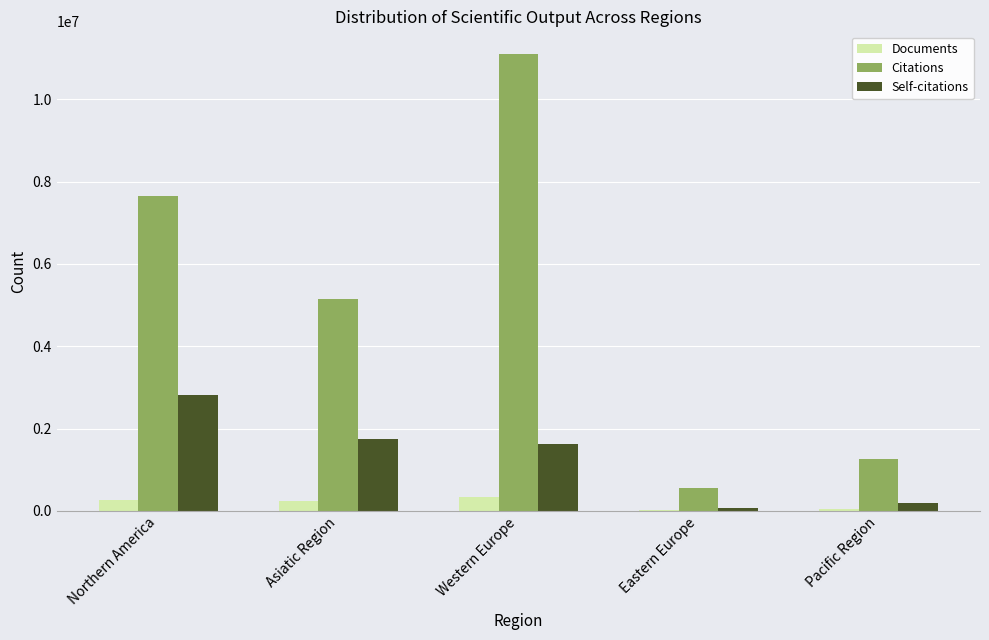

The Self-citations series shows 1632639 at Western Europe. True or false?

True